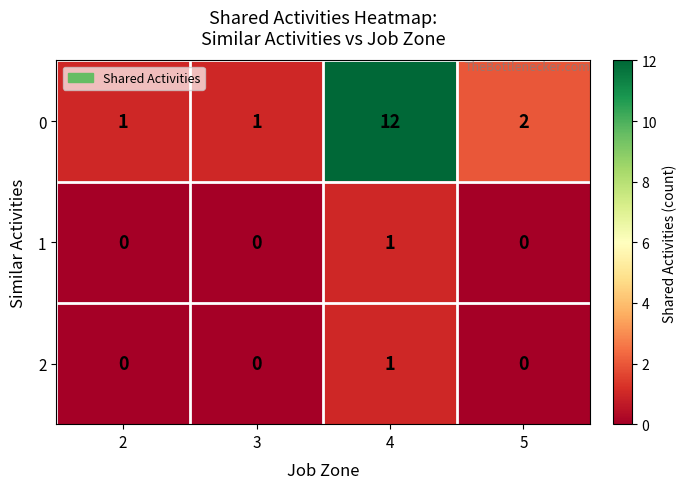

Which category has the highest value in the 2 series?

4